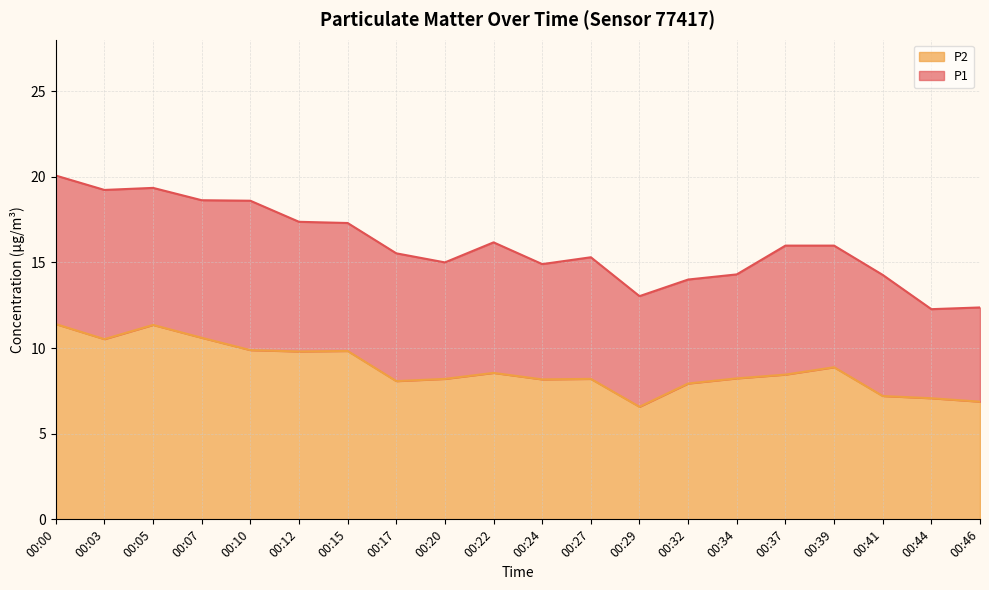

Reading right to left, list all the values displayed in this chart.

P1: 12.4	12.3	14.3	16.0	16.0	14.3	14.0	13.0	15.3	14.9	16.2	15.0	15.5	17.3	17.4	18.6	18.6	19.4	19.2	20.1
P2: 6.9	7.1	7.2	8.9	8.4	8.2	7.9	6.6	8.2	8.2	8.6	8.2	8.1	9.8	9.8	9.9	10.6	11.3	10.5	11.4